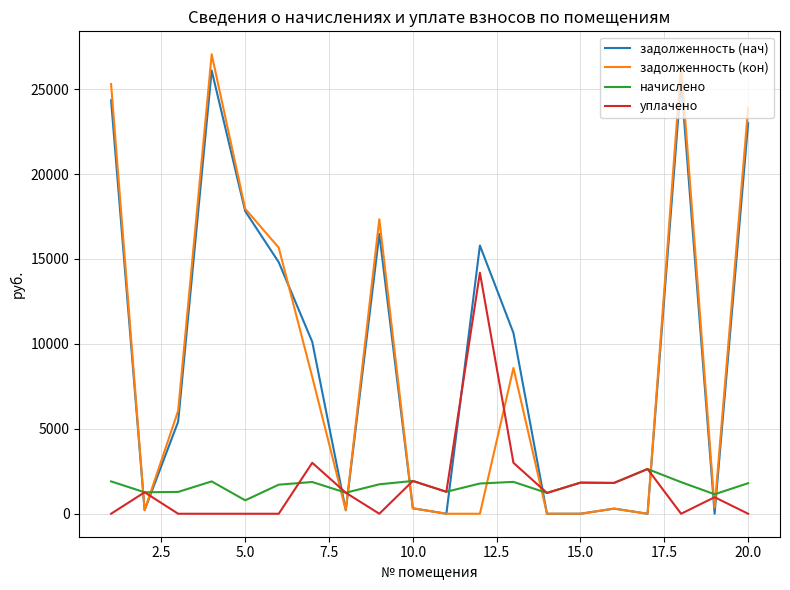

How many interior local peaks does the задолженность (нач) series have?

5